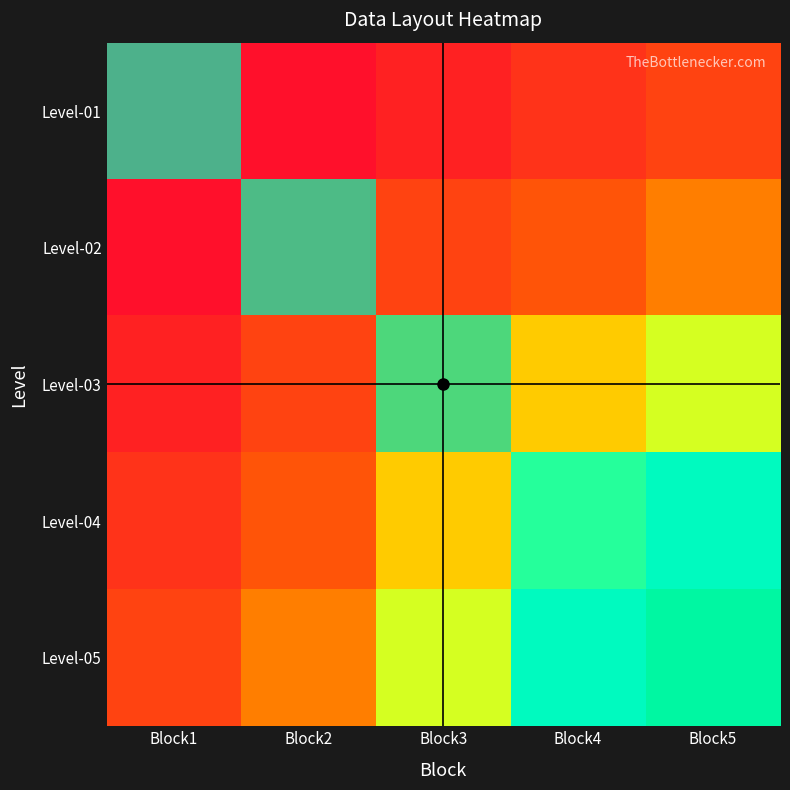

How many categories are shown in the chart?

5